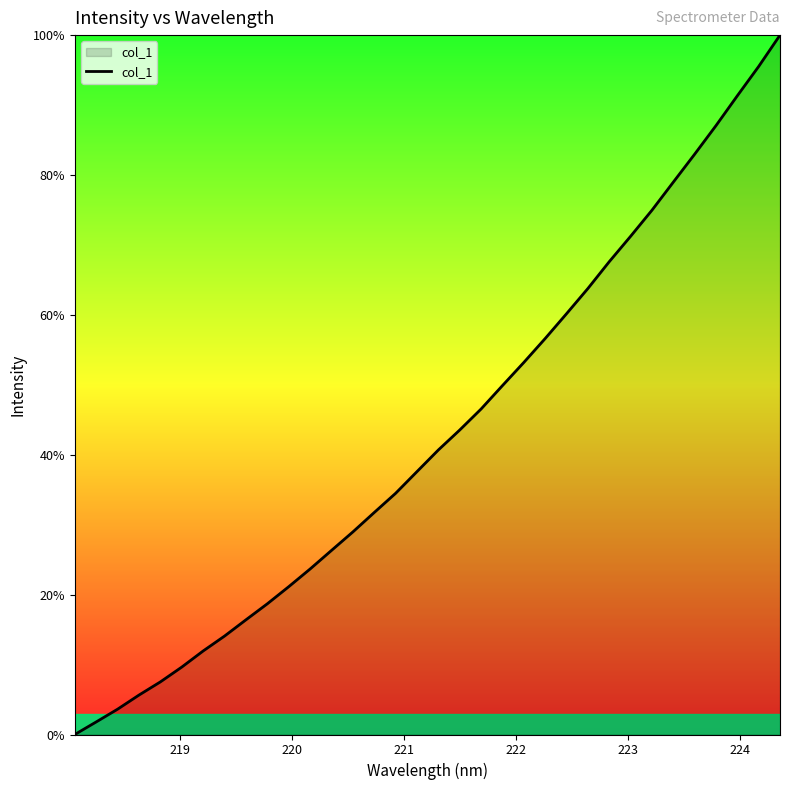

What is the greatest value displayed?

100.0